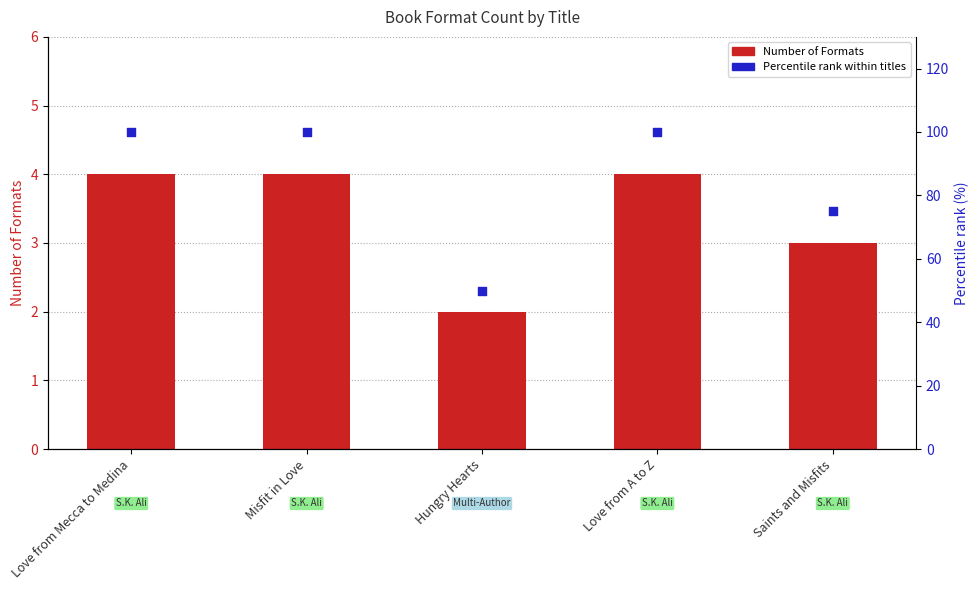

At how many categories does at least one series exceed 51?

4